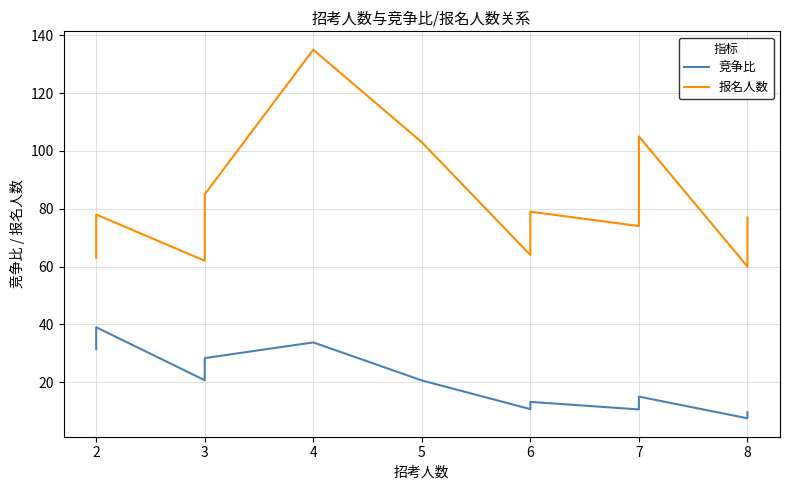

Reading left to right, list all the values displayed in this chart.

竞争比: 31.5	32.0	36.0	39.0	20.7	28.3	33.8	20.6	10.7	12.0	13.2	10.6	11.1	12.9	13.9	14.0	15.0	7.5	8.4	9.6
报名人数: 63.0	64.0	72.0	78.0	62.0	85.0	135.0	103.0	64.0	72.0	79.0	74.0	78.0	90.0	97.0	98.0	105.0	60.0	67.0	77.0